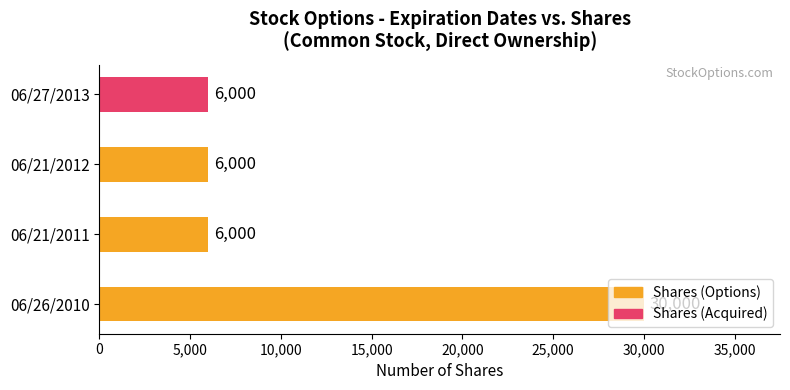

What is the change in value from 06/26/2010 to 06/21/2011?

-24000